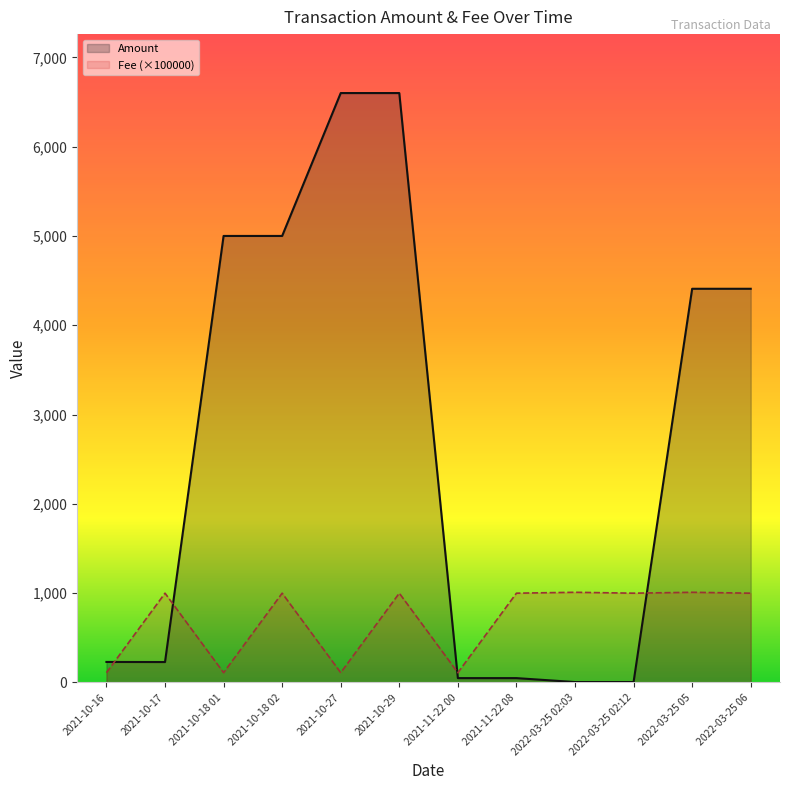

Which has a higher value, 2021-10-18 01 or 2021-11-22 08?

2021-10-18 01